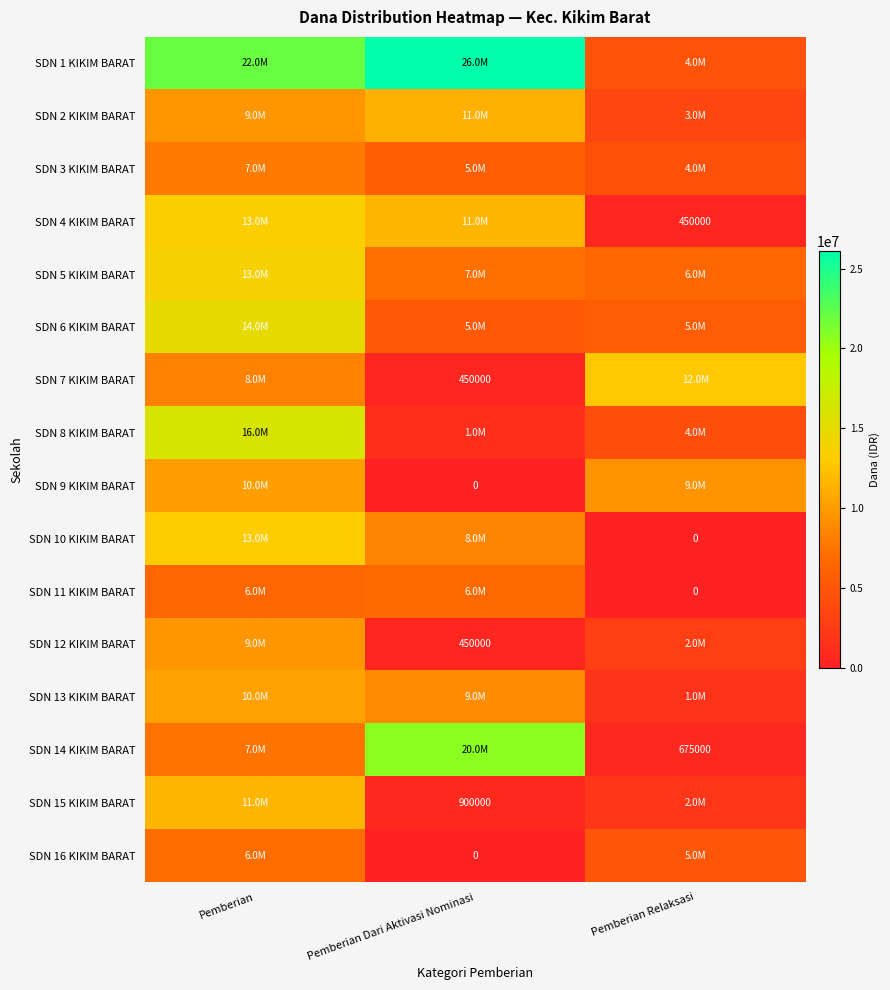

True or false: SDN 13 KIKIM BARAT has a value of 2867543 at Pemberian Dari Aktivasi Nominasi.

False